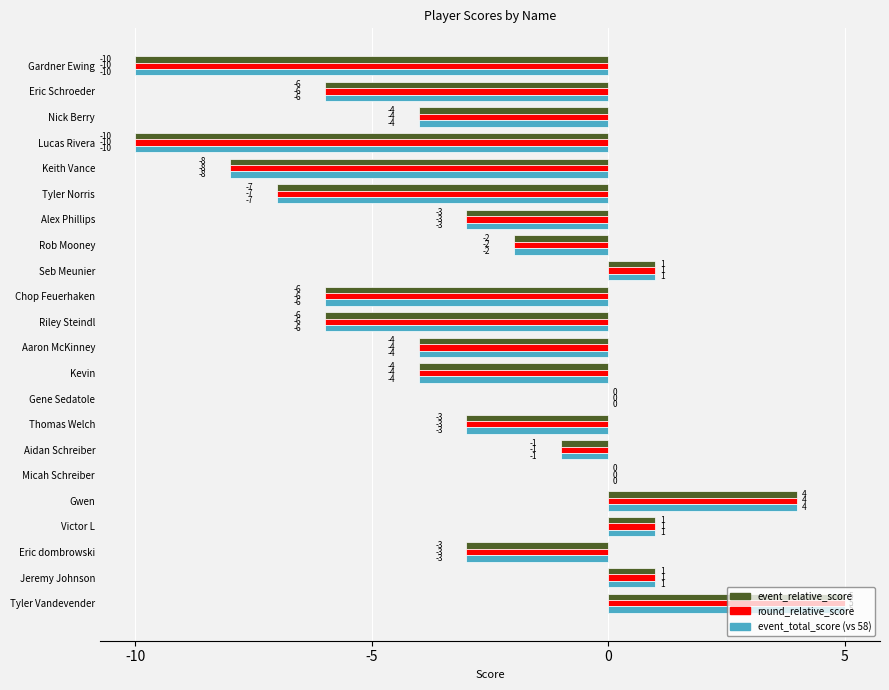

What is the sum of all event_total_score (vs 58) values?

-65